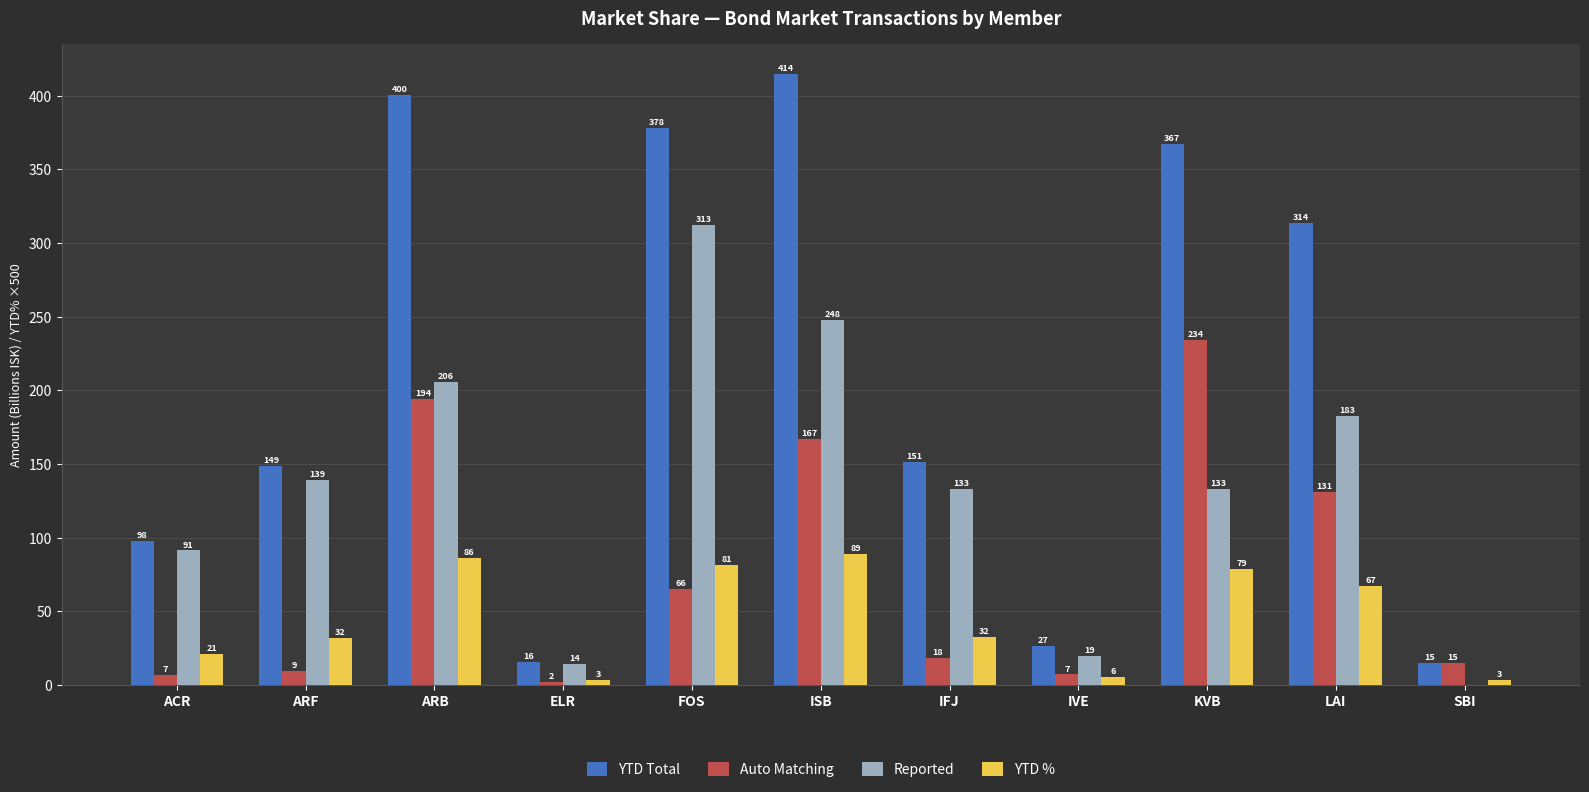

Which series changed the most between ISB and KVB?

Reported